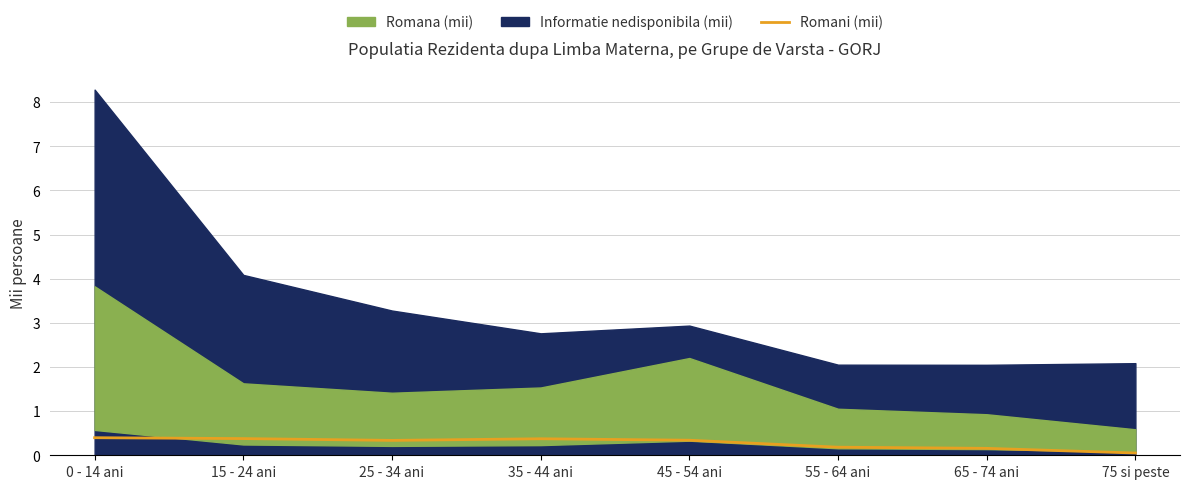

Is it true that the value at 45 - 54 ani is 0.1?

False